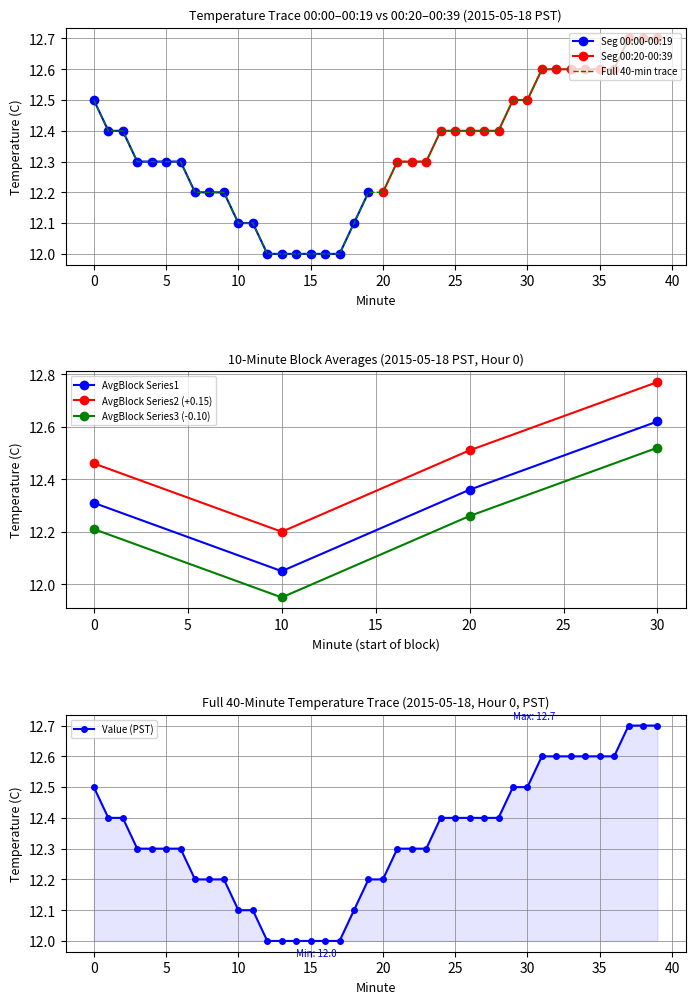

List the labels in order of AvgBlock Series1 value, largest first.

30, 20, 0, 10